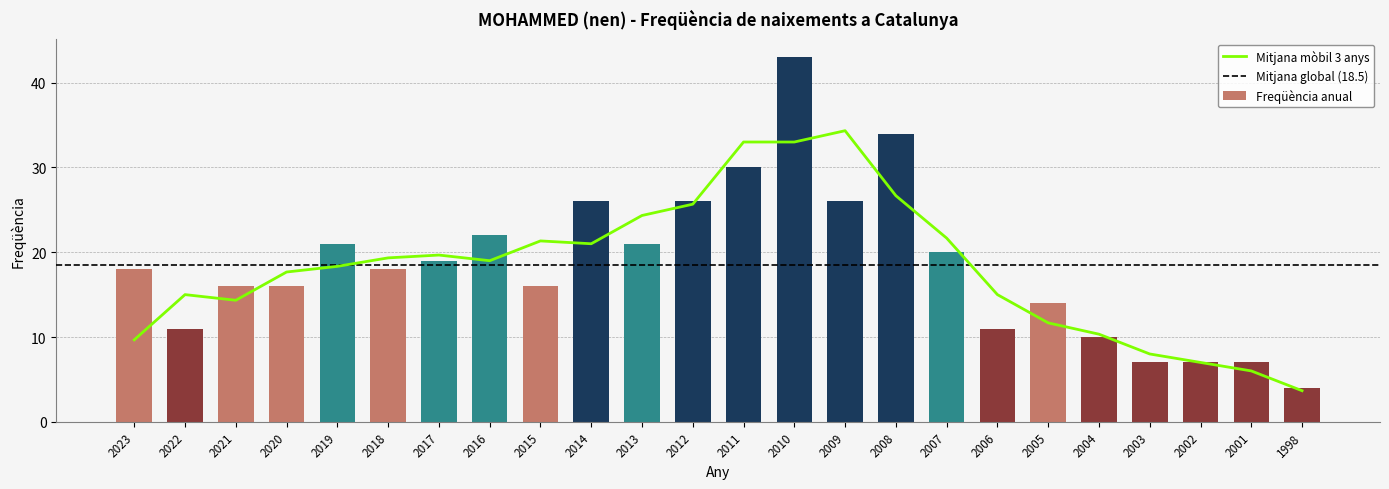

Are the bars horizontal?

No